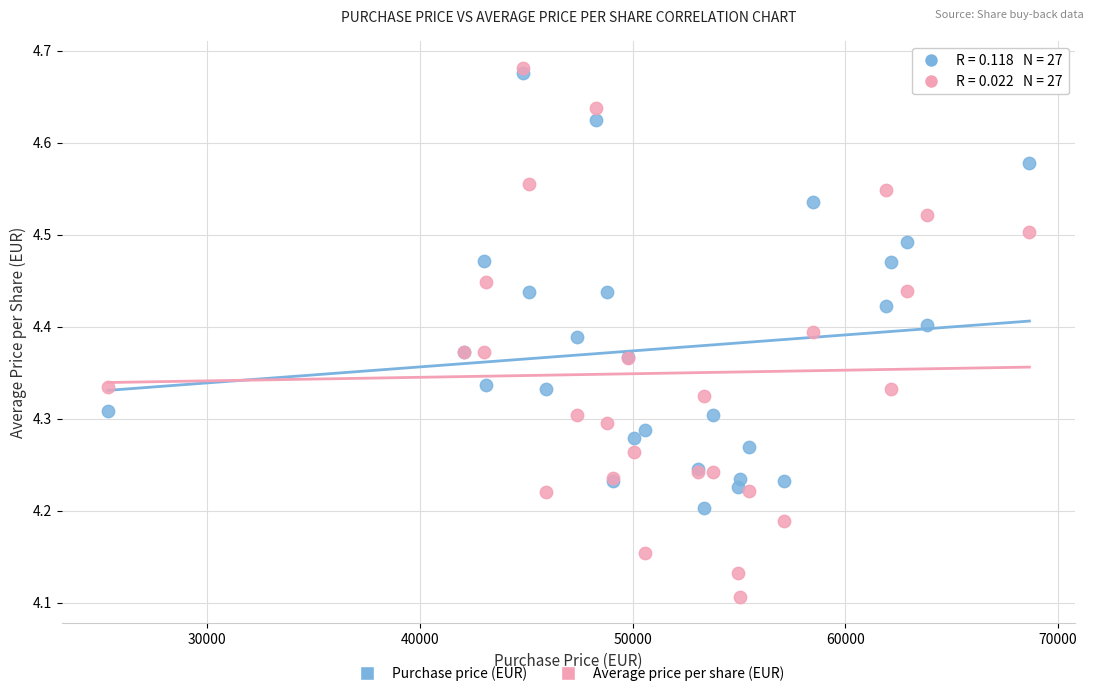

What are all the series names shown in the legend?

Purchase price (EUR), Average price per share (EUR)